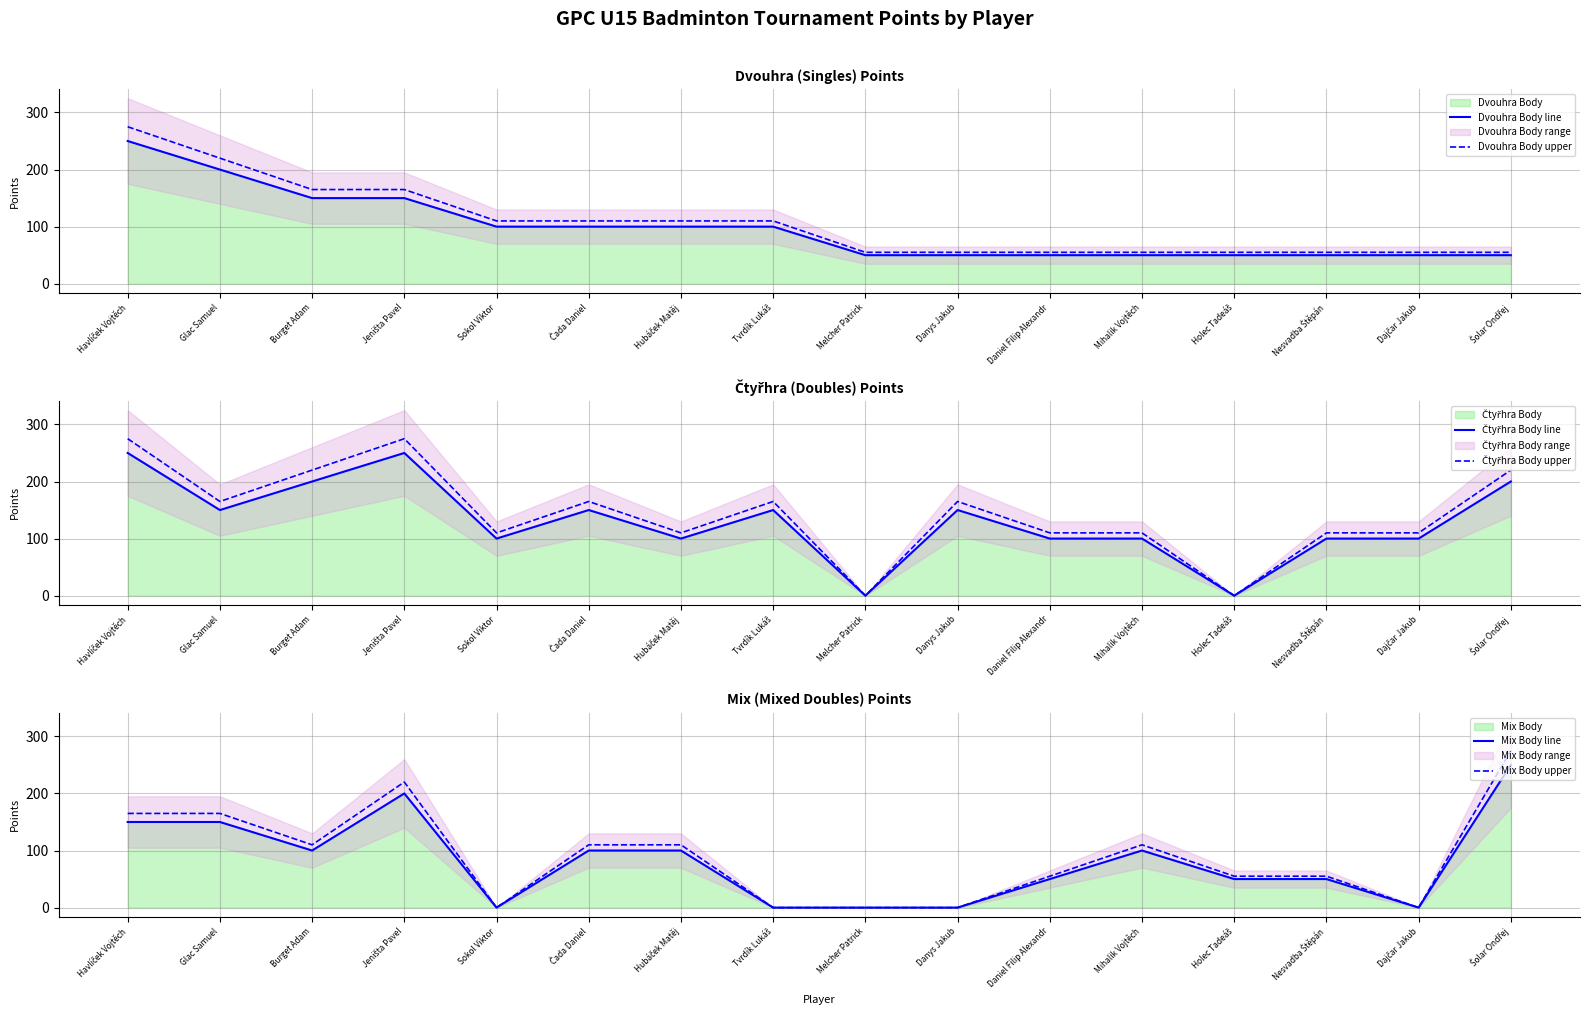

Is the value of Dvouhra Body line at Melcher Patrick greater than the value of Dvouhra Body upper at Sokol Viktor?

No